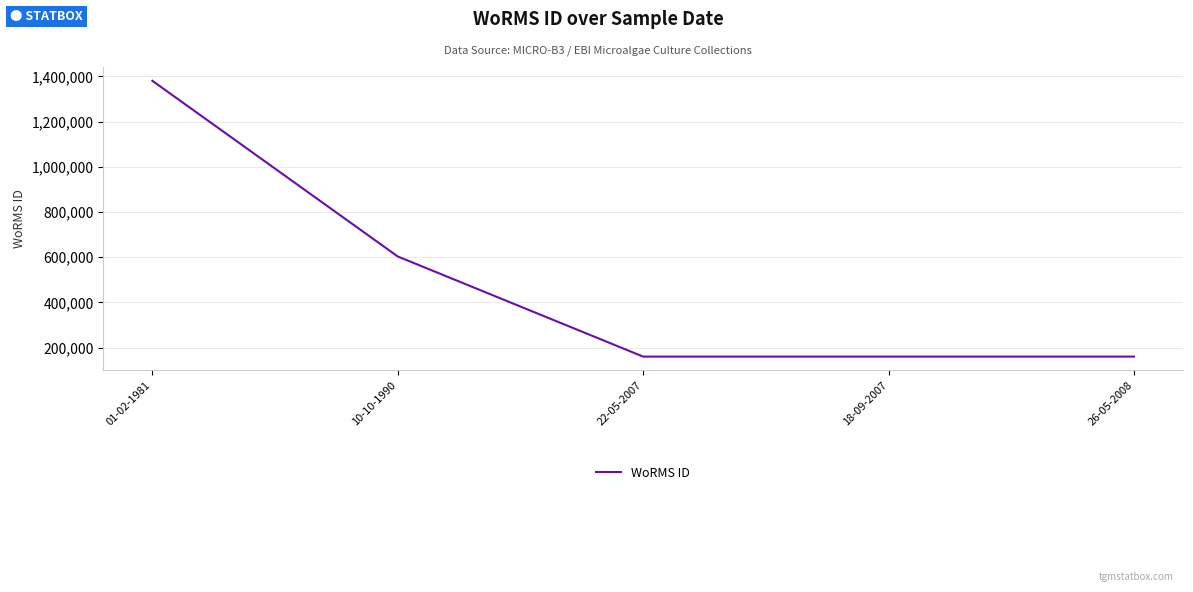

True or false: there are more than 1 points higher than both neighbors.

False